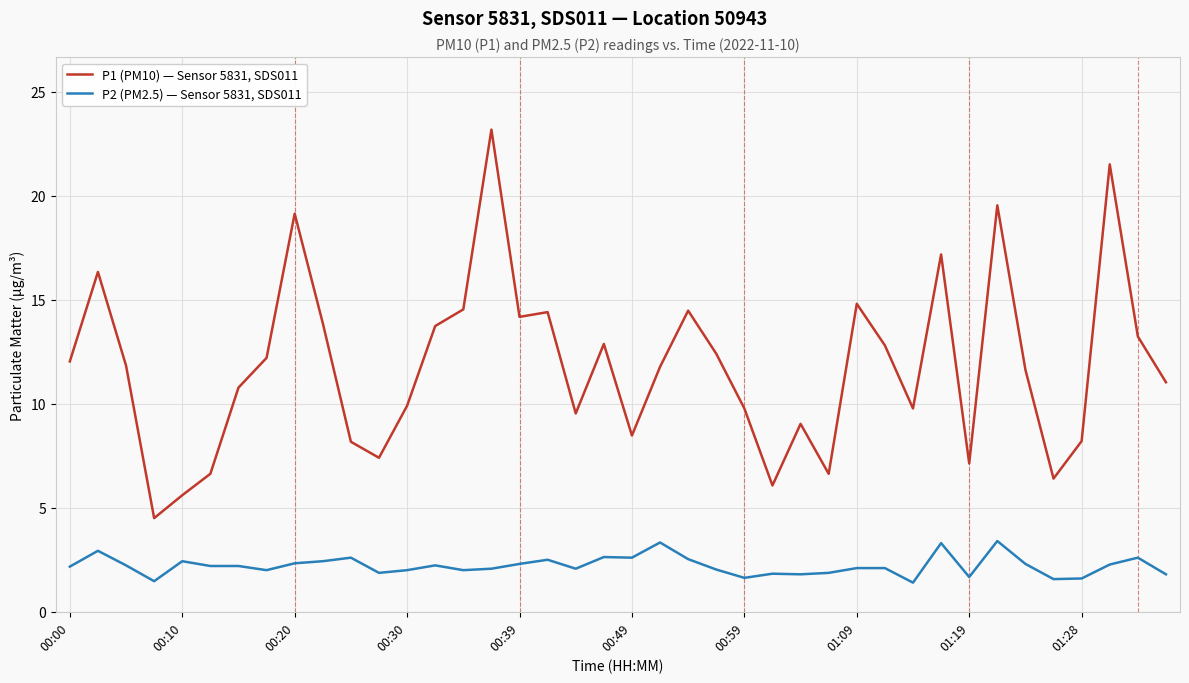

What is the average value of the P1 (PM10) — Sensor 5831, SDS011 series?

11.8